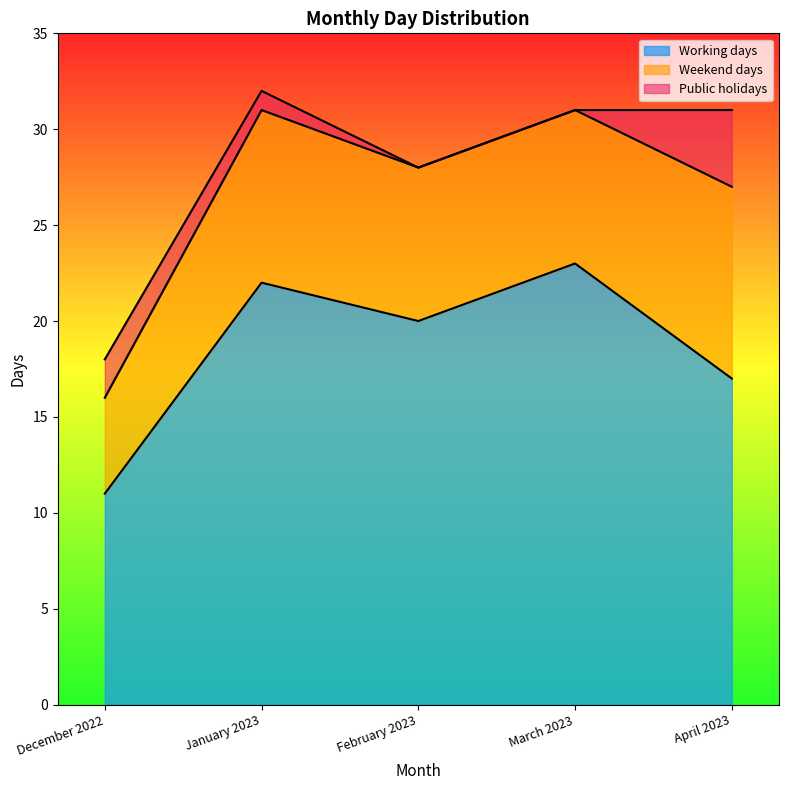

What is the average value of the Weekend days series?

8